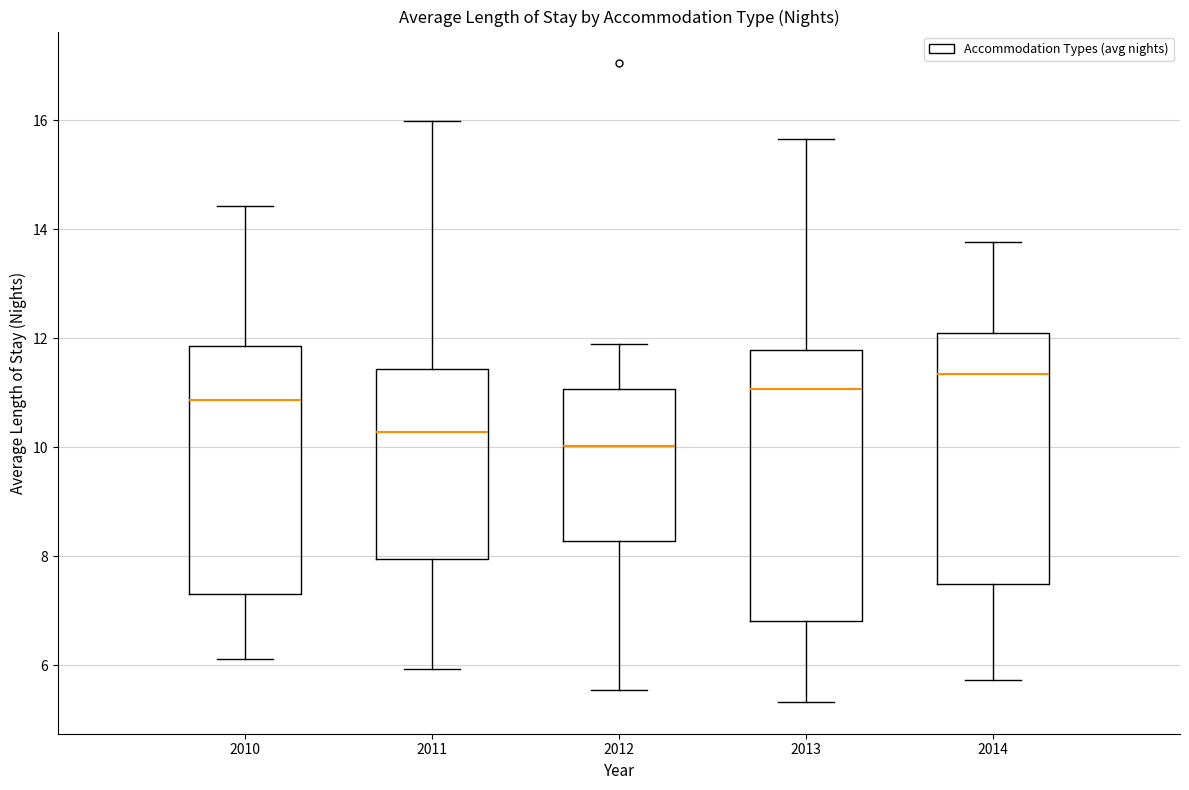

Reading left to right, read every box against the y-axis: the position of its median line, the range the box covers, and the ends of its whiskers. The values are not printed on the chart, so give them approximately, as read against the axis.

2010: median 10.8, box 7.4 to 11.8, whiskers 6.2 to 14.4
2011: median 10.2, box 8.0 to 11.4, whiskers 6.0 to 16.0
2012: median 10.0, box 8.2 to 11.0, whiskers 5.6 to 11.8
2013: median 11.0, box 6.8 to 11.8, whiskers 5.4 to 15.6
2014: median 11.4, box 7.4 to 12.0, whiskers 5.8 to 13.8